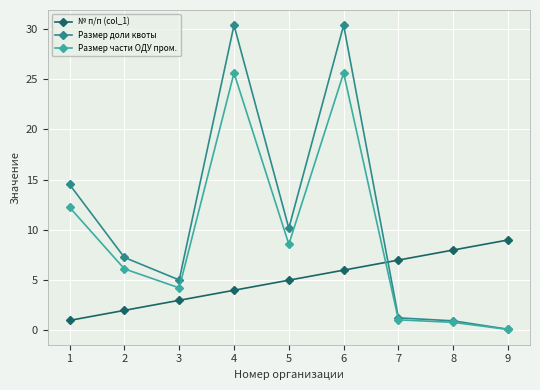

How many data points does each series have?

9